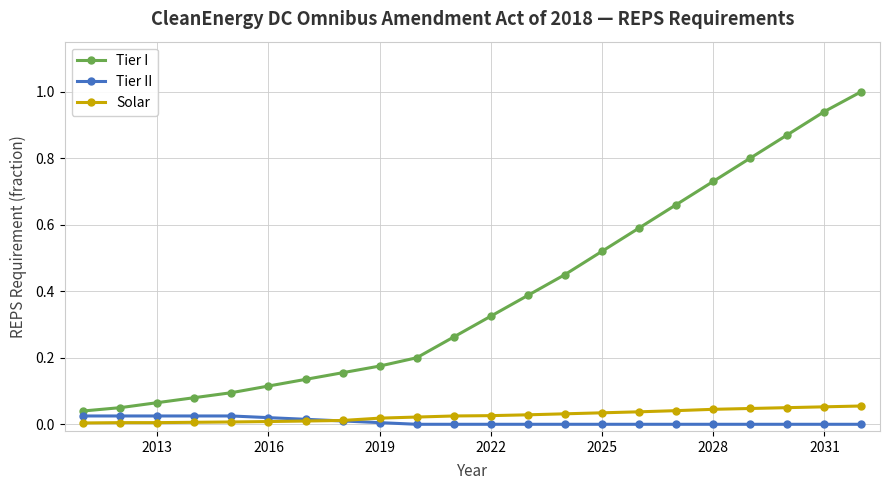

What is the maximum value shown in the chart?

1.0